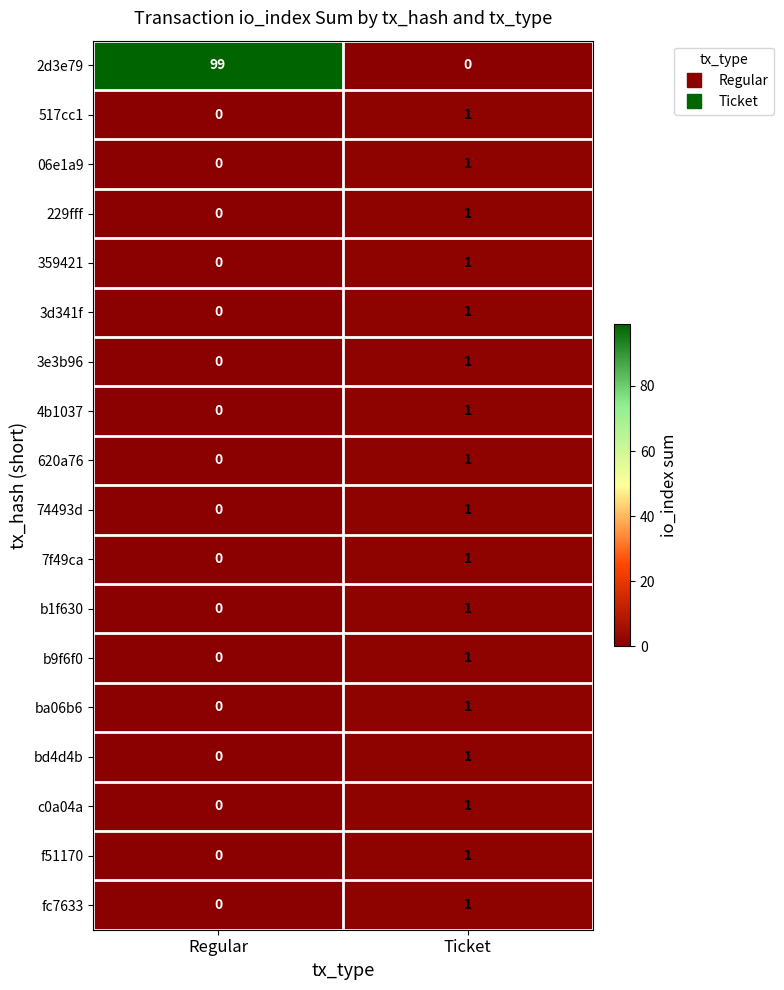

Is it true that ba06b6 equals 1 at Ticket?

True